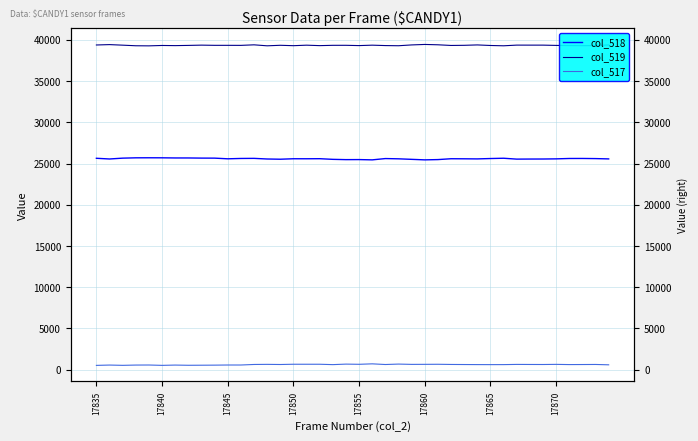

Which series has the largest total across all categories?

col_519